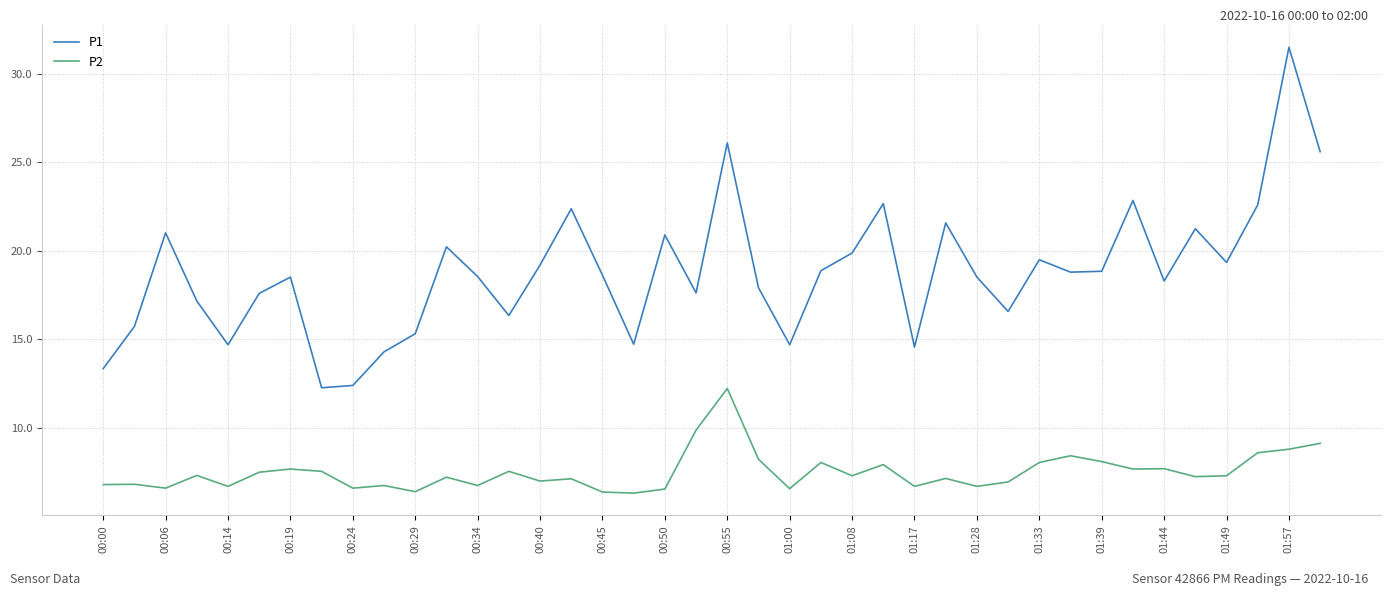

True or false: P1 and P2 intersect in this chart.

False